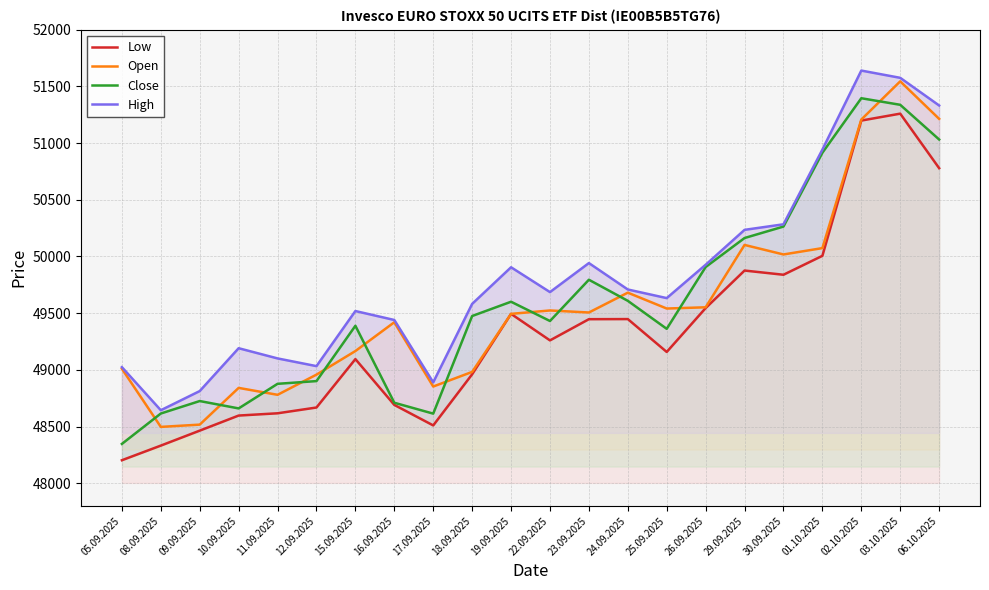

How many values in the Close series are below 49475?

11